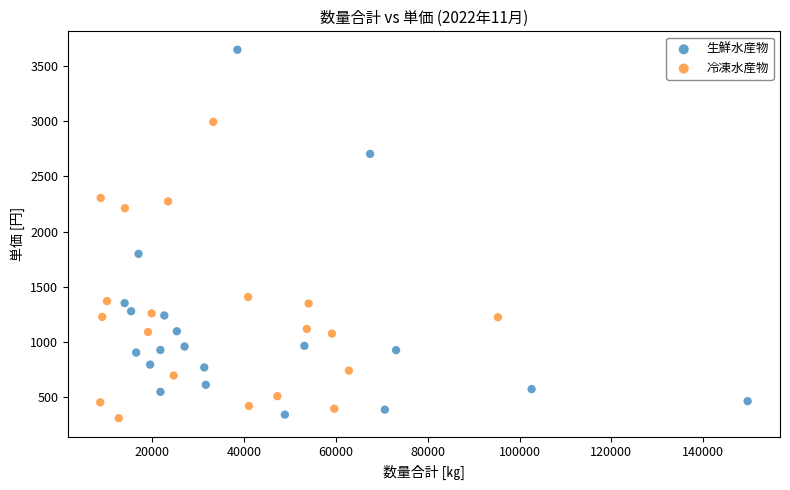

Which series has the widest spread of Y values?

生鮮水産物